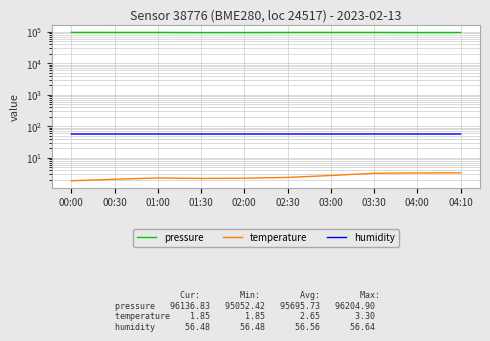

Which series has the largest total across all categories?

pressure